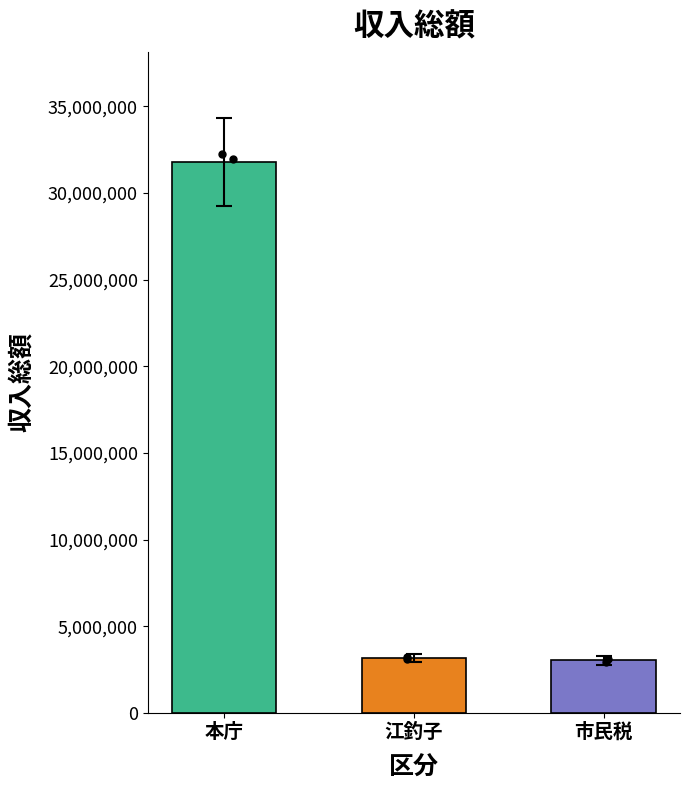

Which has a higher value, 市民税 or 江釣子?

江釣子